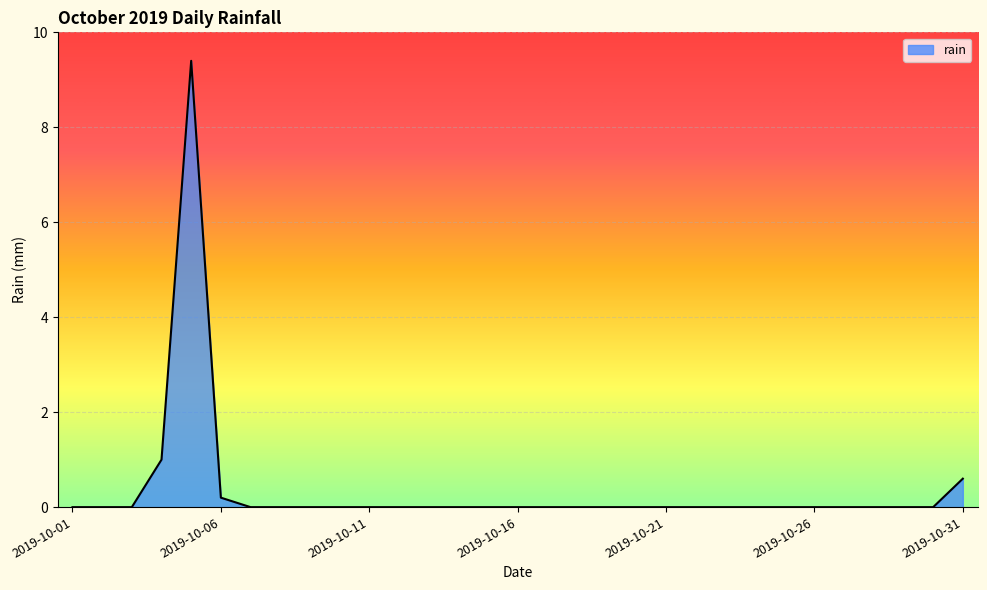

What is the maximum value shown in the chart?

9.4